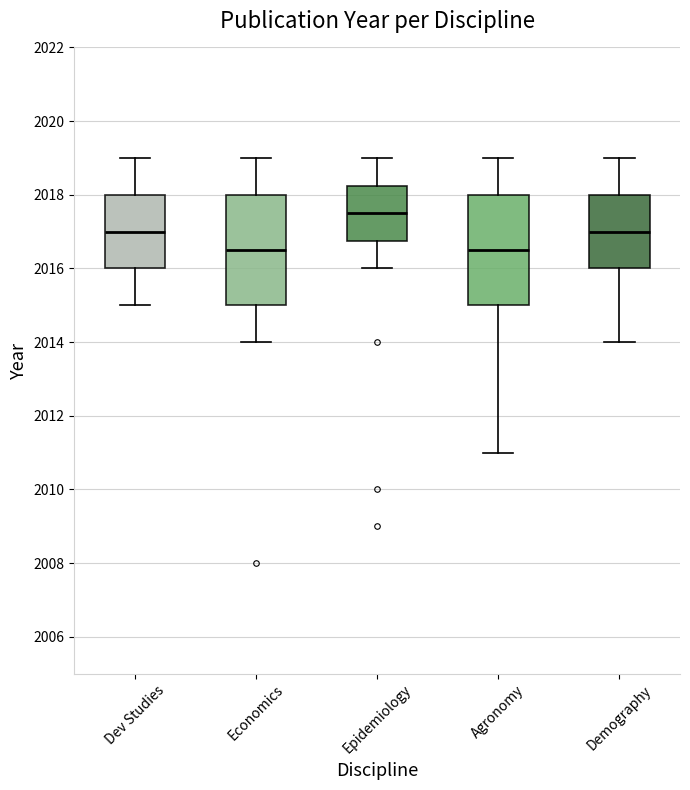

Reading left to right, transcribe this box plot: for each box, give where its median line is, the range the box spans, and where its two whiskers end, as read against the y-axis. The values are not printed on the chart, so give them approximately, as read against the axis.

Dev Studies: median 2017.0, box 2016.0 to 2018.0, whiskers 2015.0 to 2019.0
Economics: median 2016.6, box 2015.0 to 2018.0, whiskers 2014.0 to 2019.0
Epidemiology: median 2017.6, box 2016.8 to 2018.2, whiskers 2016.0 to 2019.0
Agronomy: median 2016.6, box 2015.0 to 2018.0, whiskers 2011.0 to 2019.0
Demography: median 2017.0, box 2016.0 to 2018.0, whiskers 2014.0 to 2019.0